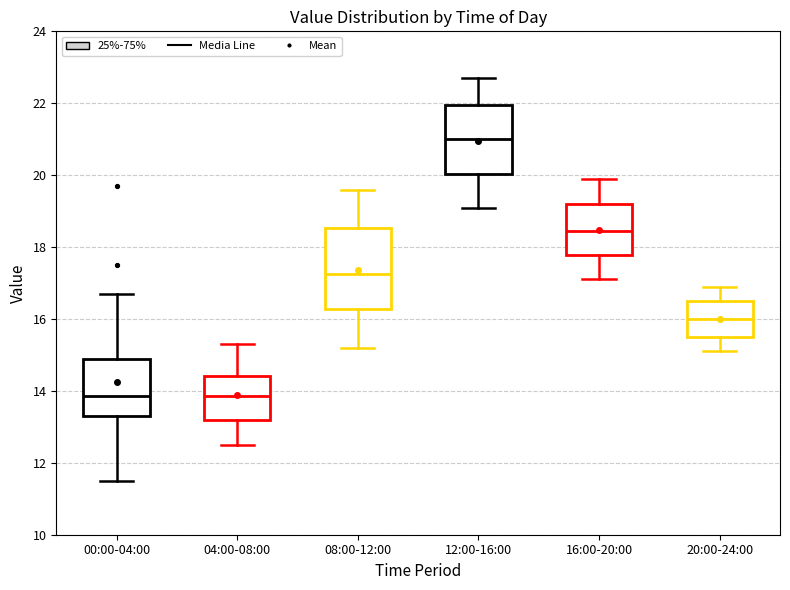

Comparing the boxes themselves (not the whiskers), which one is the tallest?

08:00-12:00